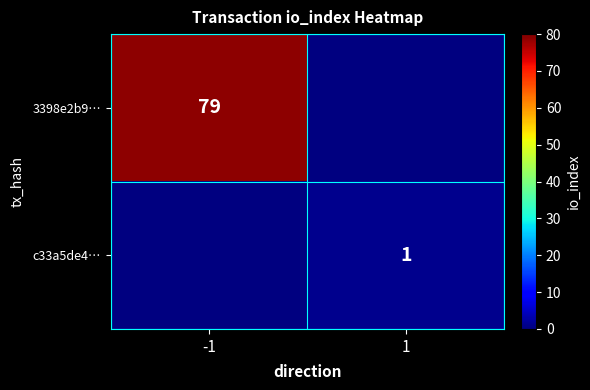

Is it true that 3398e2b9… equals 133 at -1?

False